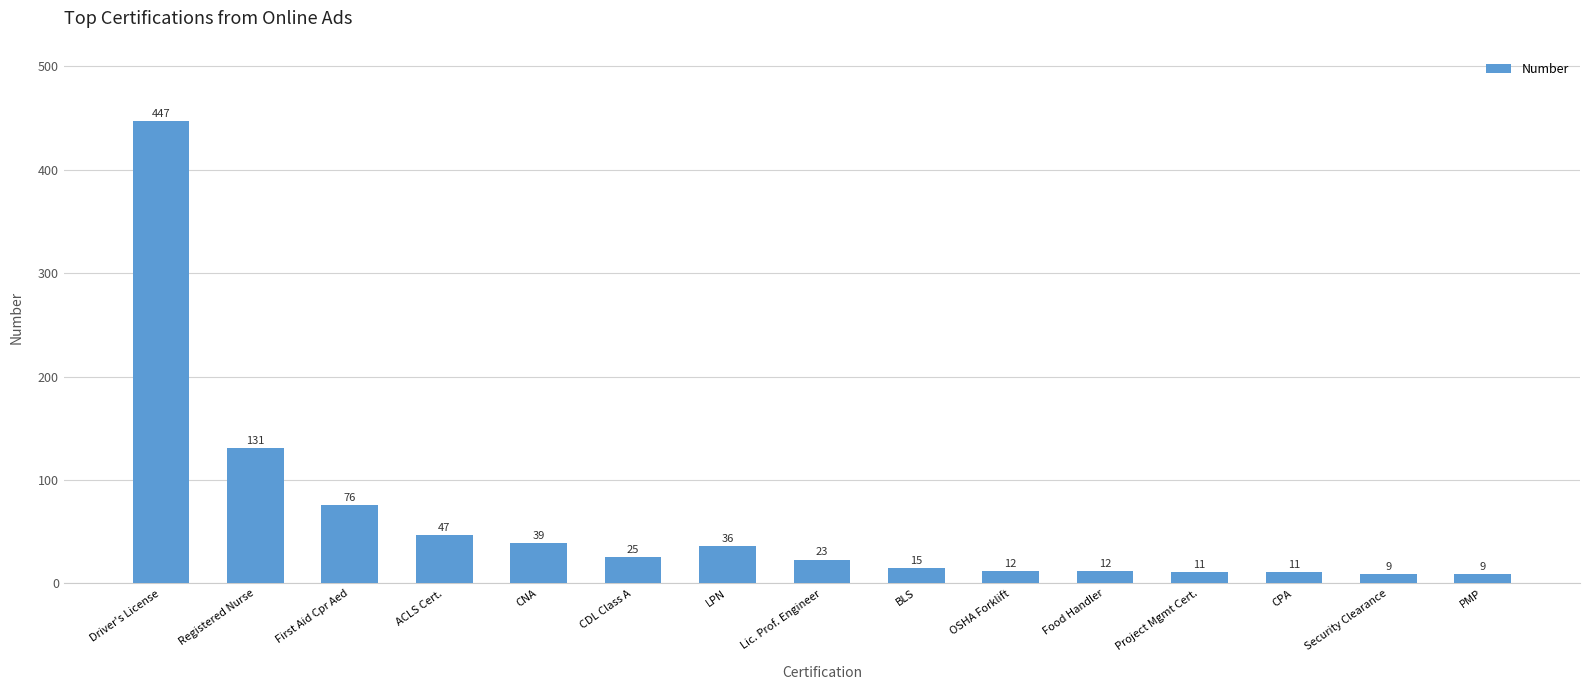

What position from the left is CPA?

13